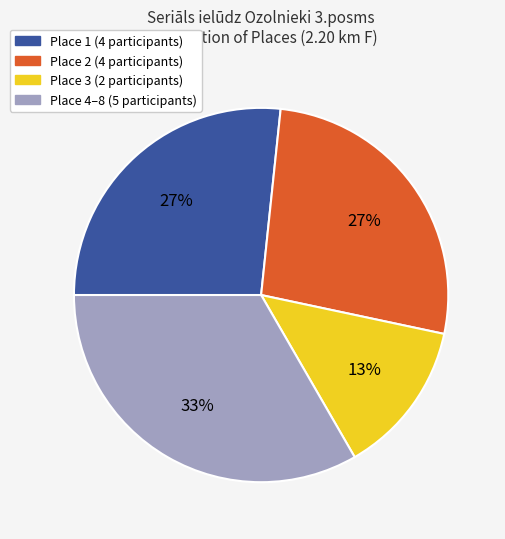

Does any single category account for the majority?

No